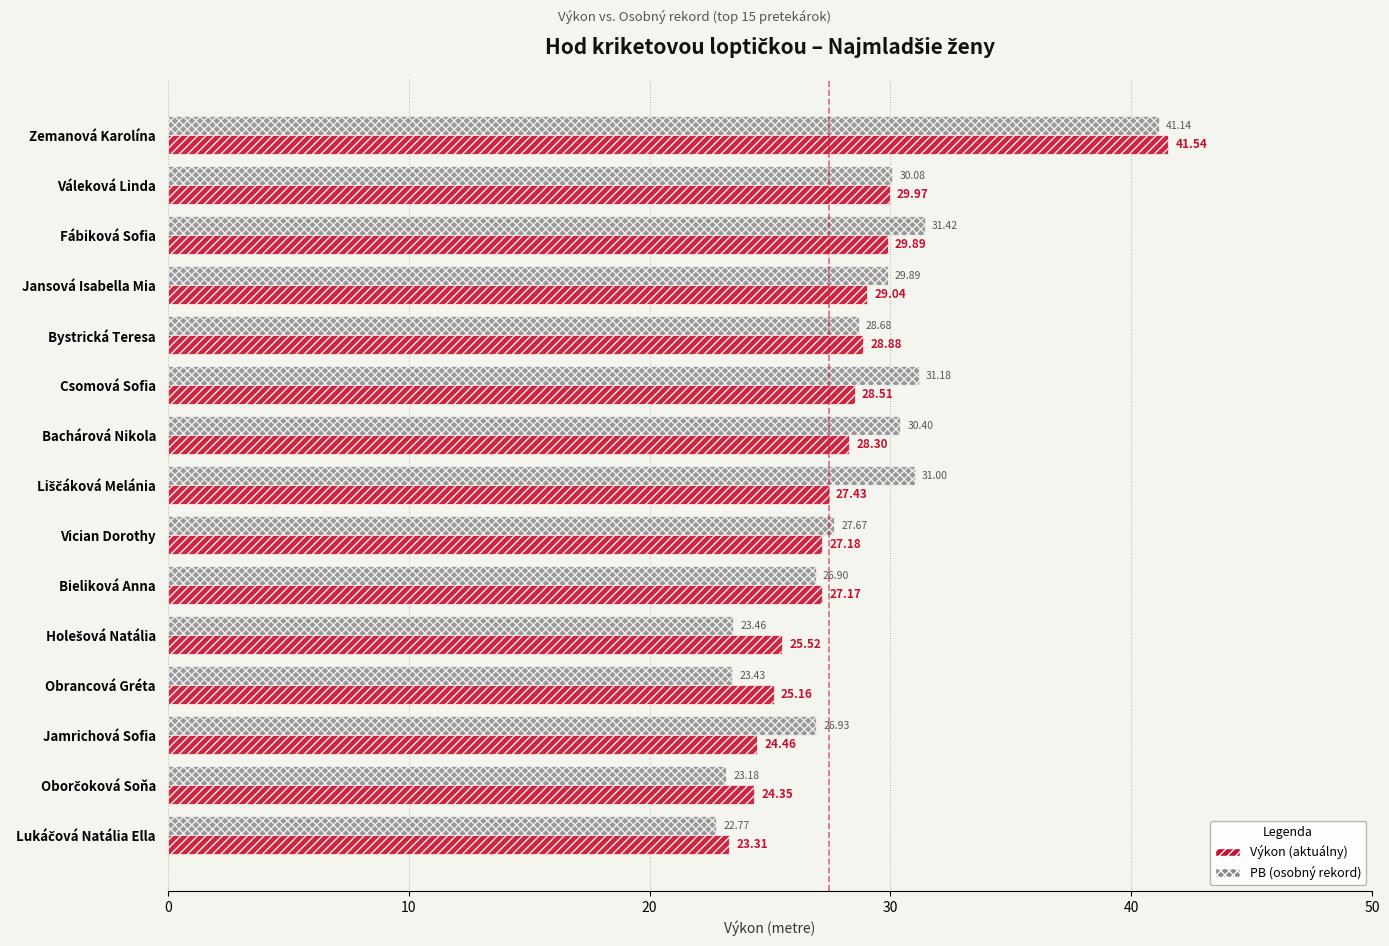

List the series in order of their overall mean, lowest first.

Výkon (aktuálny), PB (osobný rekord)